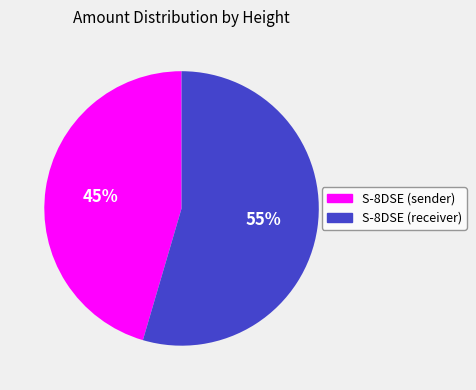

Count the number of slices in the pie.

2